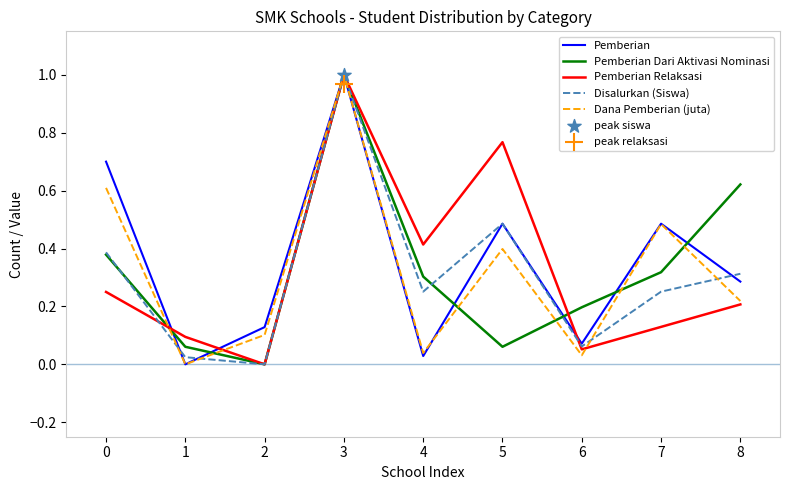

At how many categories does at least one series exceed 0?

9